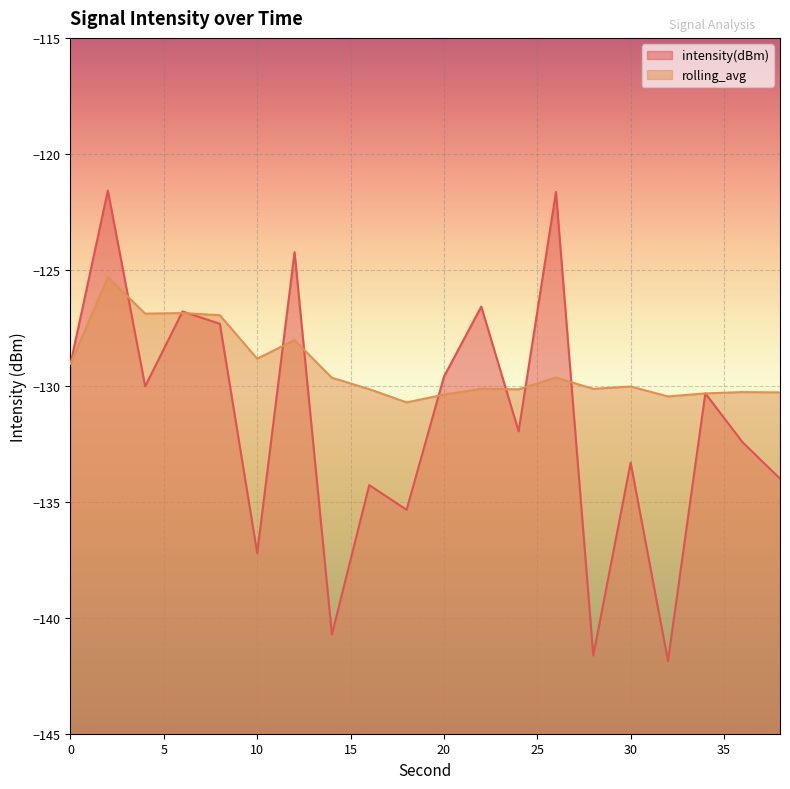

Read the rolling_avg value at 26.

-129.6